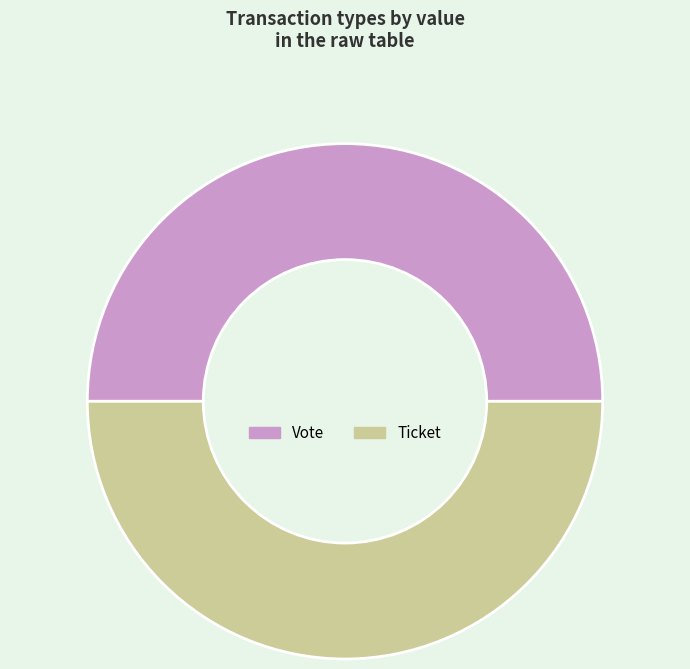

Do Vote and Ticket together represent more than half of the pie?

Yes